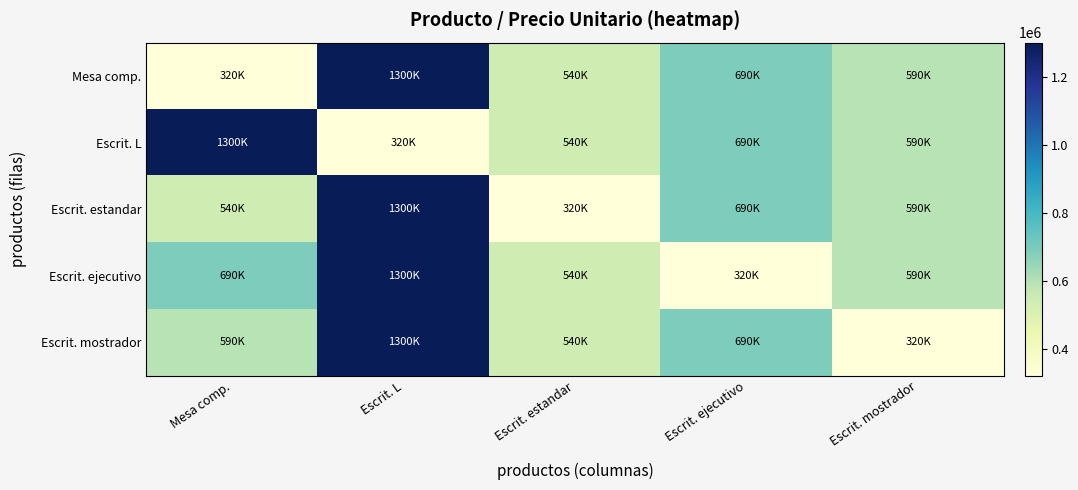

Reading right to left, what are all the values shown in this chart?

Mesa comp.: Escrit. mostrador=590000	Escrit. ejecutivo=690000	Escrit. estandar=540000	Escrit. L=1300000	Mesa comp.=320000
Escrit. L: Escrit. mostrador=590000	Escrit. ejecutivo=690000	Escrit. estandar=540000	Escrit. L=320000	Mesa comp.=1300000
Escrit. estandar: Escrit. mostrador=590000	Escrit. ejecutivo=690000	Escrit. estandar=320000	Escrit. L=1300000	Mesa comp.=540000
Escrit. ejecutivo: Escrit. mostrador=590000	Escrit. ejecutivo=320000	Escrit. estandar=540000	Escrit. L=1300000	Mesa comp.=690000
Escrit. mostrador: Escrit. mostrador=320000	Escrit. ejecutivo=690000	Escrit. estandar=540000	Escrit. L=1300000	Mesa comp.=590000